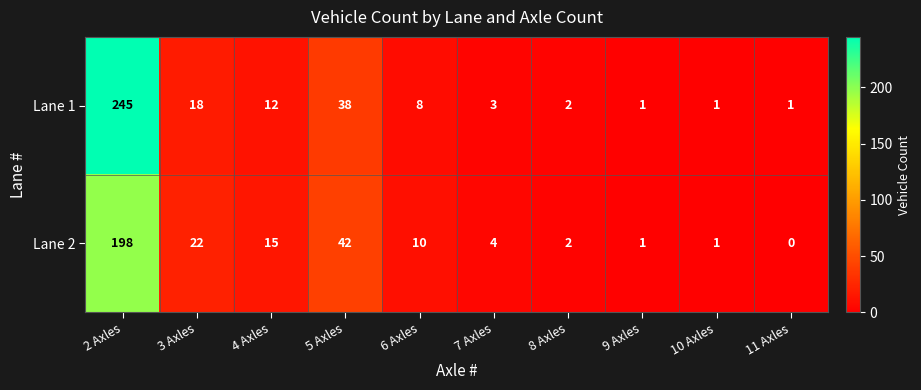

What is the sum of the Lane 2 values at 9 Axles and 5 Axles?

43